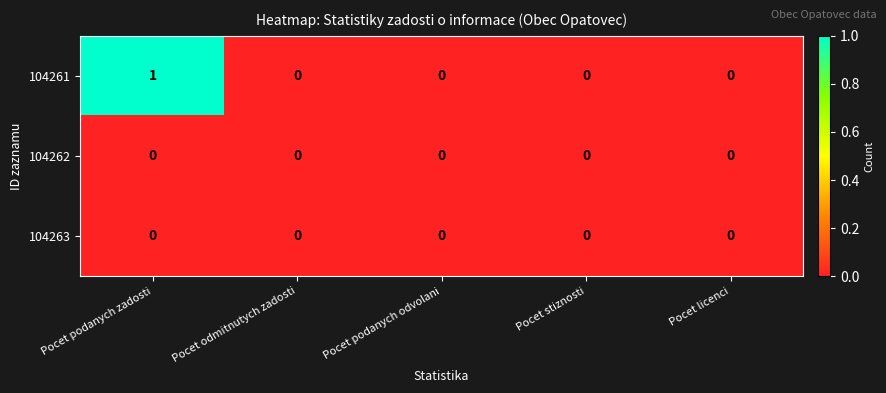

Which series has the largest total across all categories?

104261